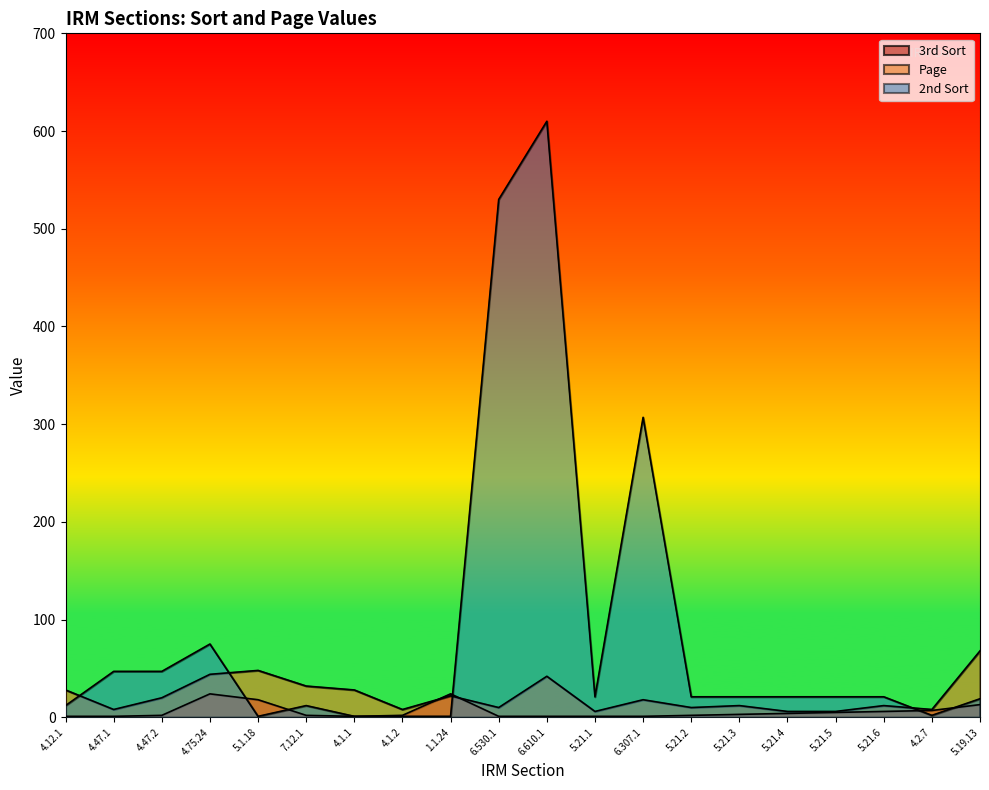

Where does the Page series first go above 18?

4.12.1